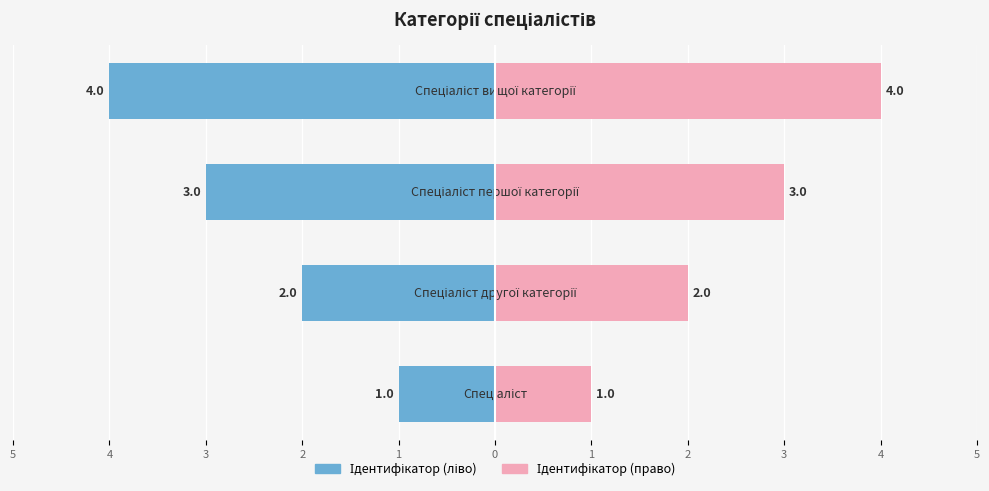

What is the value of the Ідентифікатор (ліво) bar at the 2nd from the left?

-2